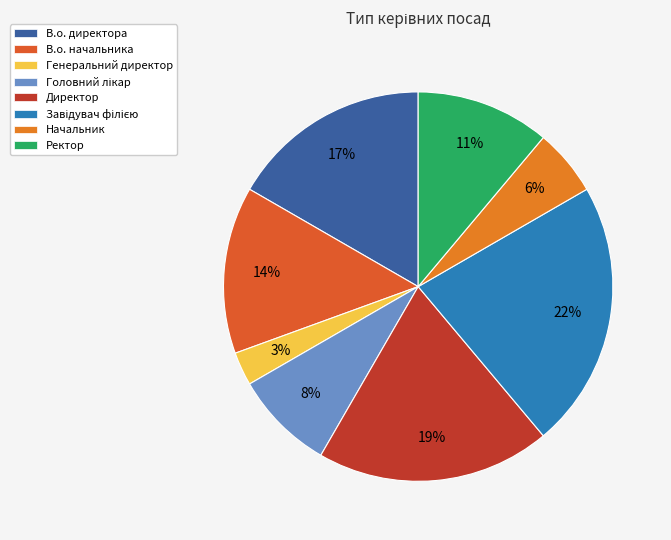

To the nearest percent, what portion does Ректор represent?

11%